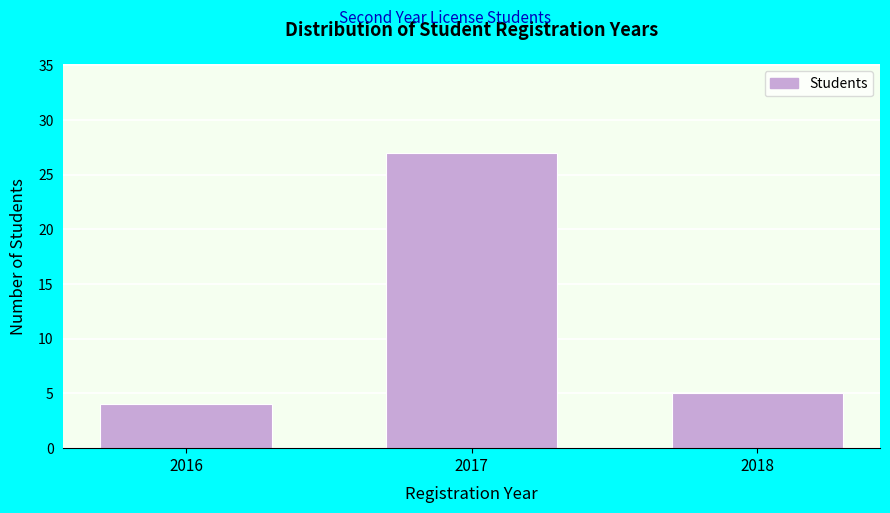

Reading left to right, extract all data points from this chart.

4	27	5